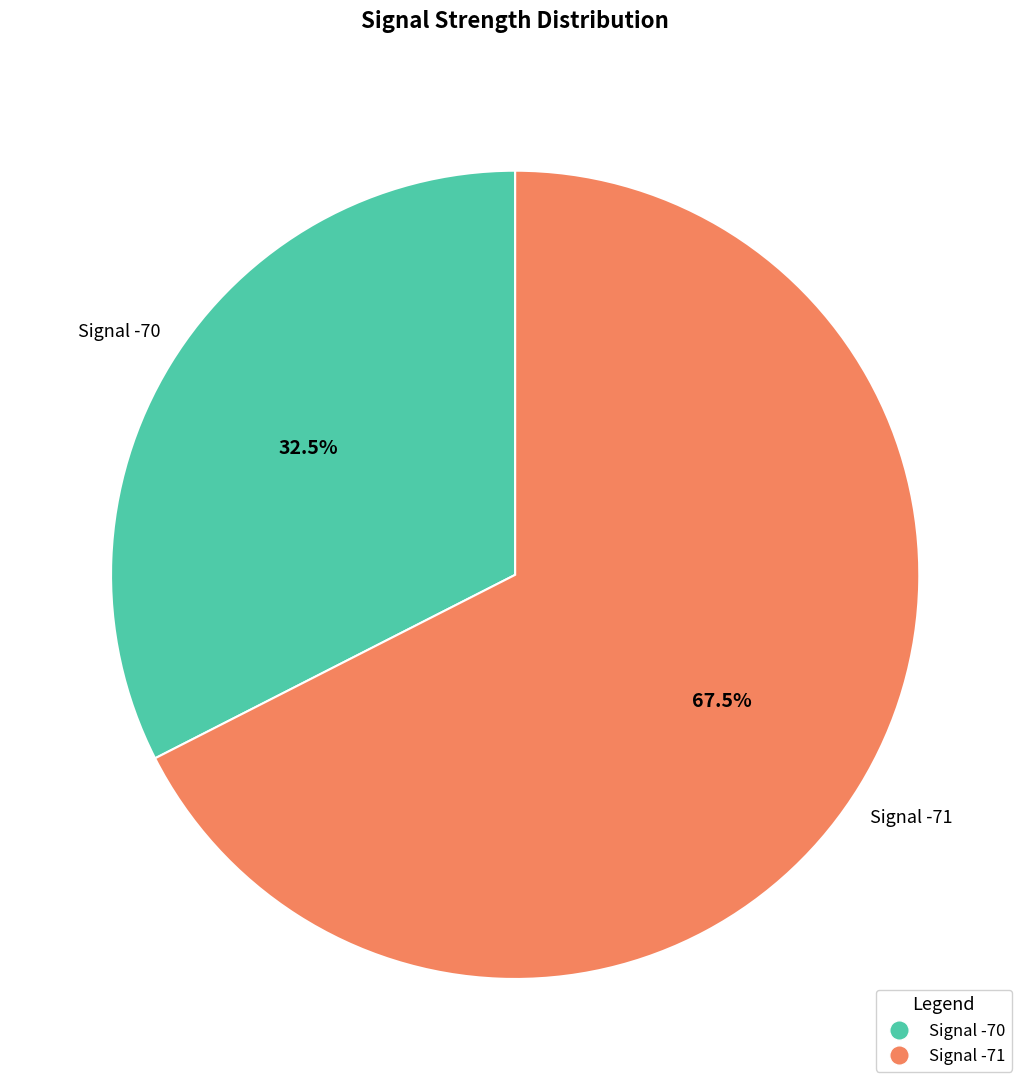

Is there a majority slice in this chart?

Yes